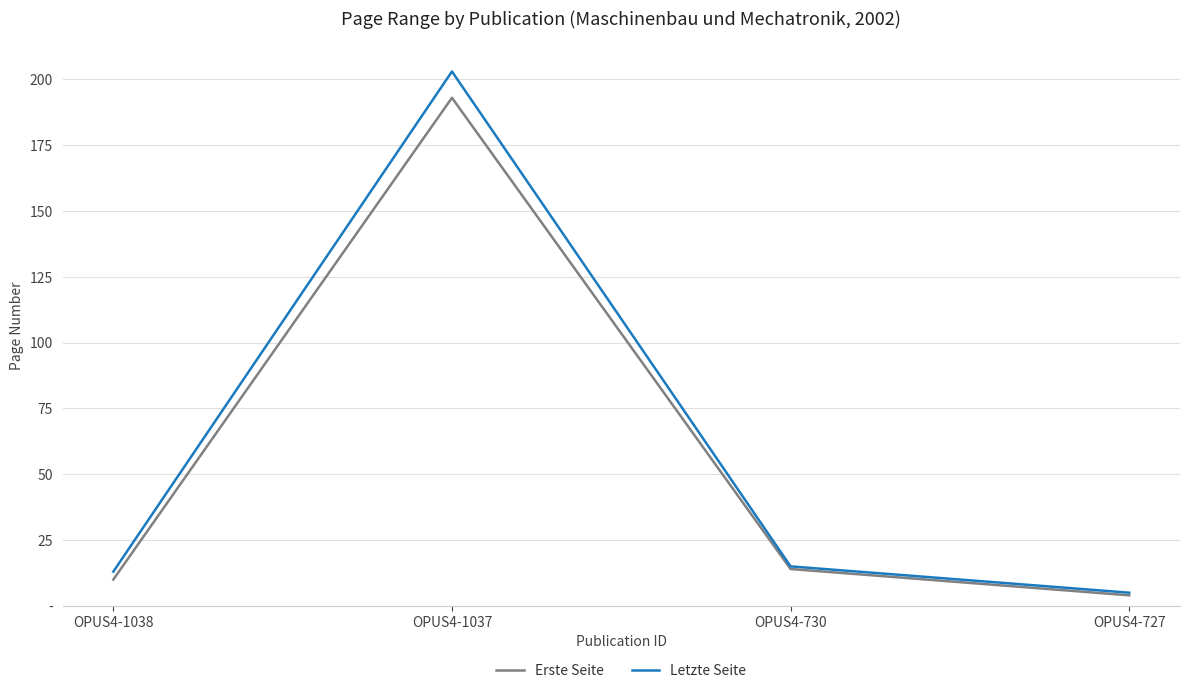

Is this an area chart (filled region under the line)?

No